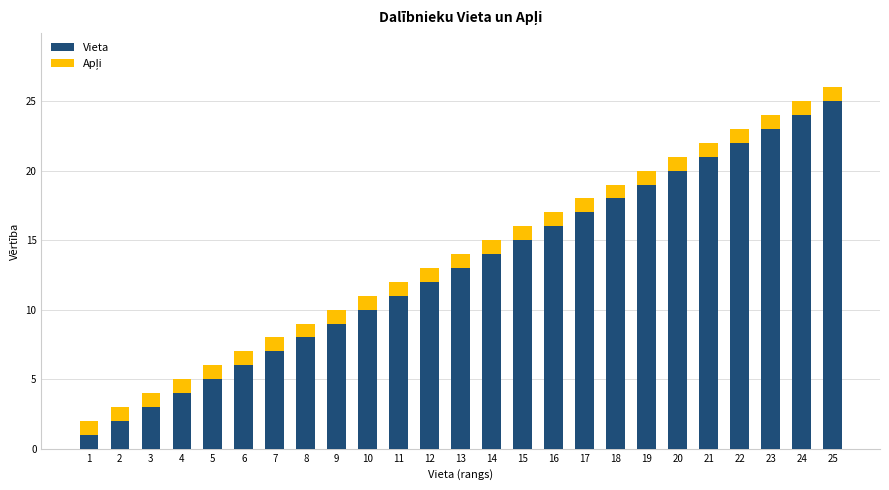

The Vieta series shows 4 at 12. True or false?

False